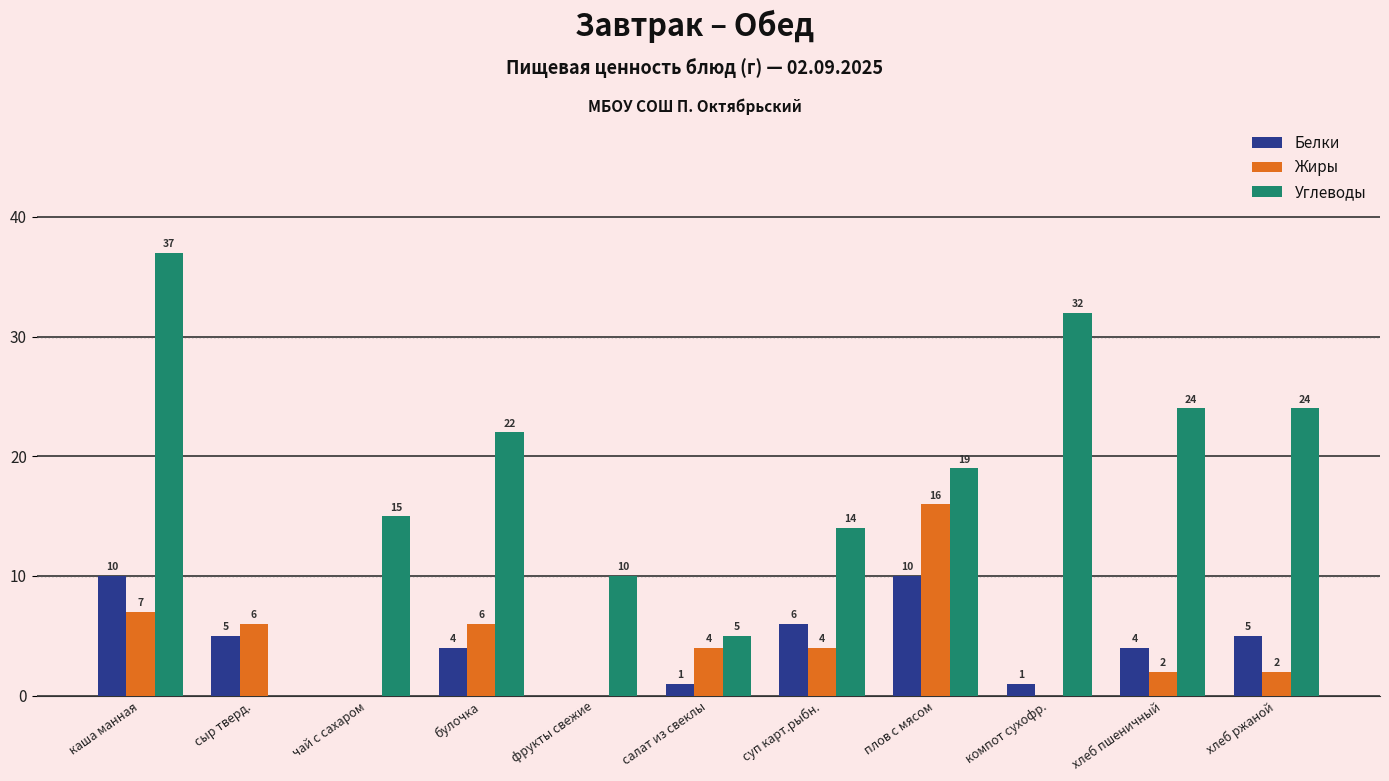

What is the total value across all series at суп карт.рыбн.?

24